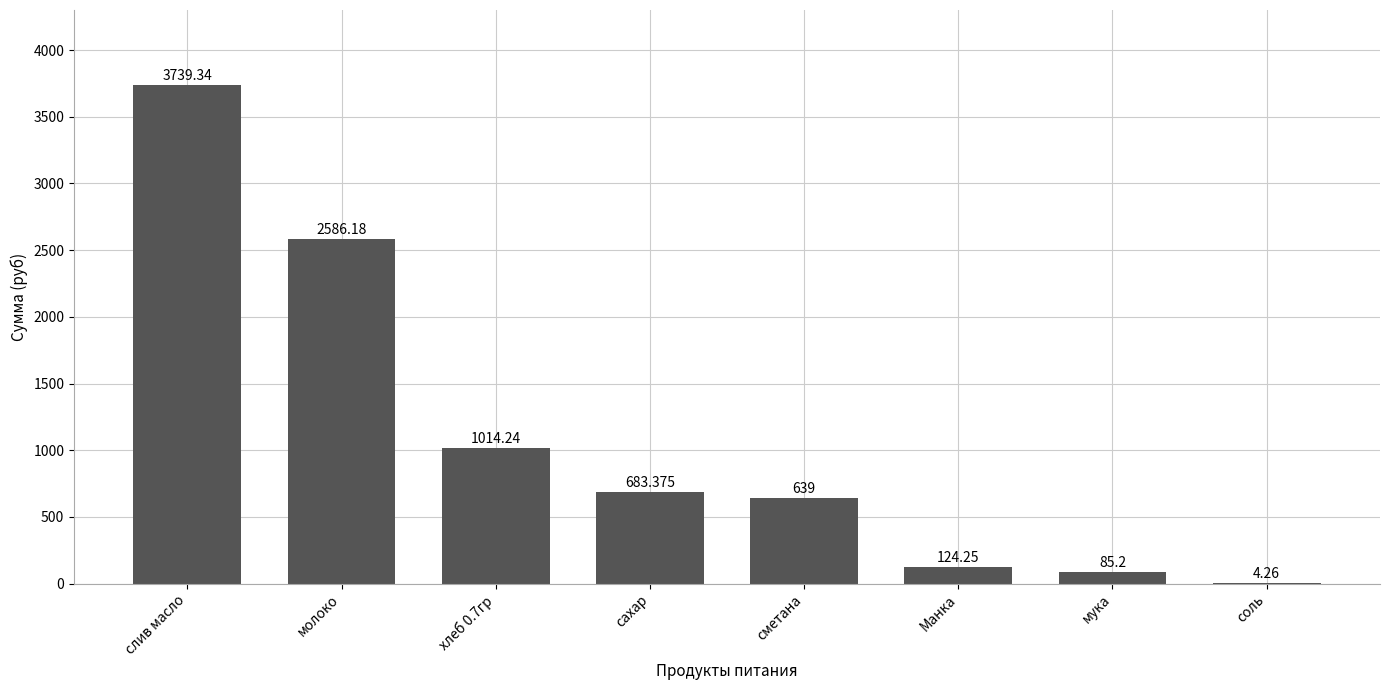

What is the sum of all values?

8875.8